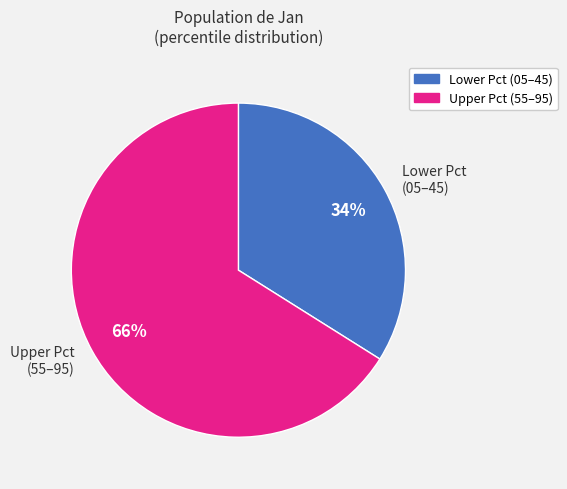

True or false: Upper Pct (55–95) accounts for 73% of the total.

False